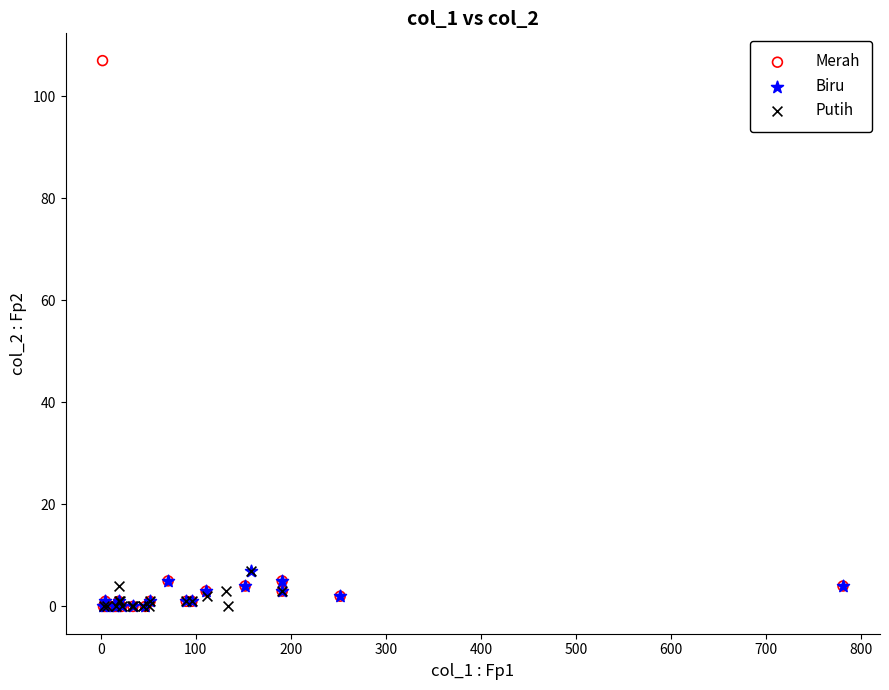

Which series has the largest Y range (max minus min)?

Merah